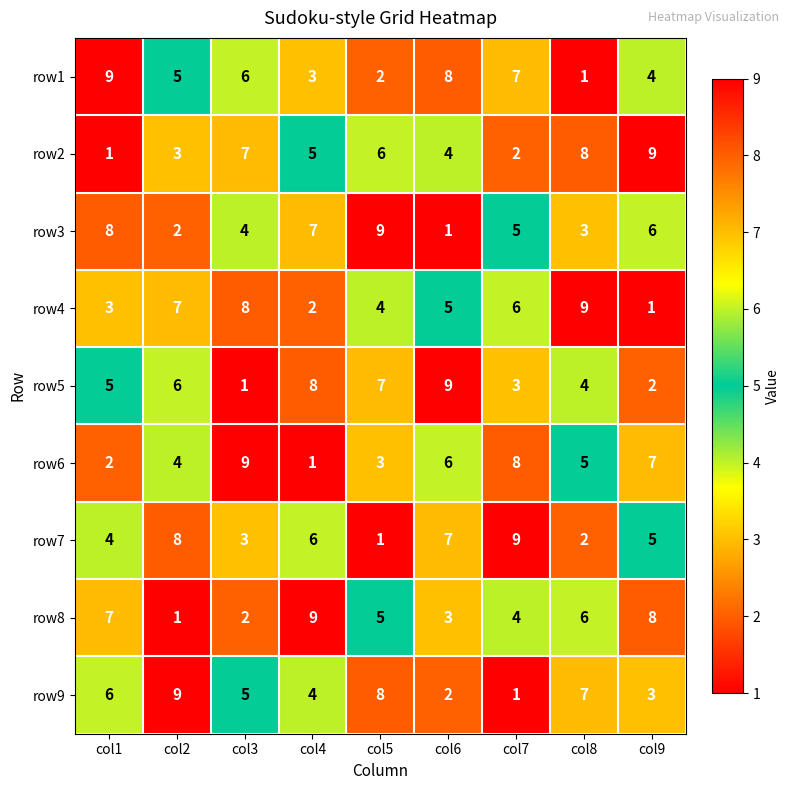

Rank the categories by row3 value from highest to lowest.

col5, col1, col4, col9, col7, col3, col8, col2, col6